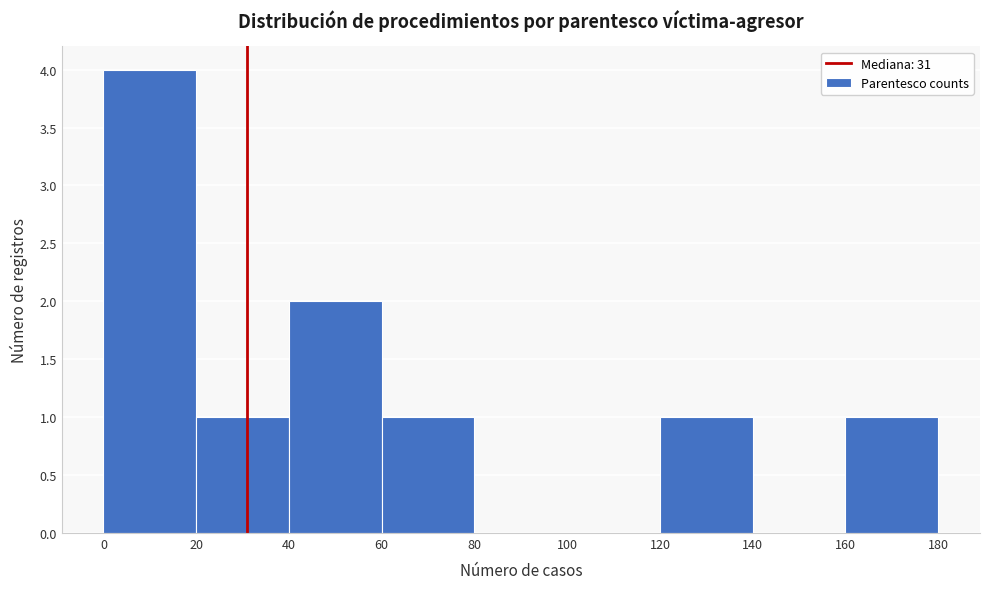

Over which range of the x-axis is the bar tallest?

0 to 20